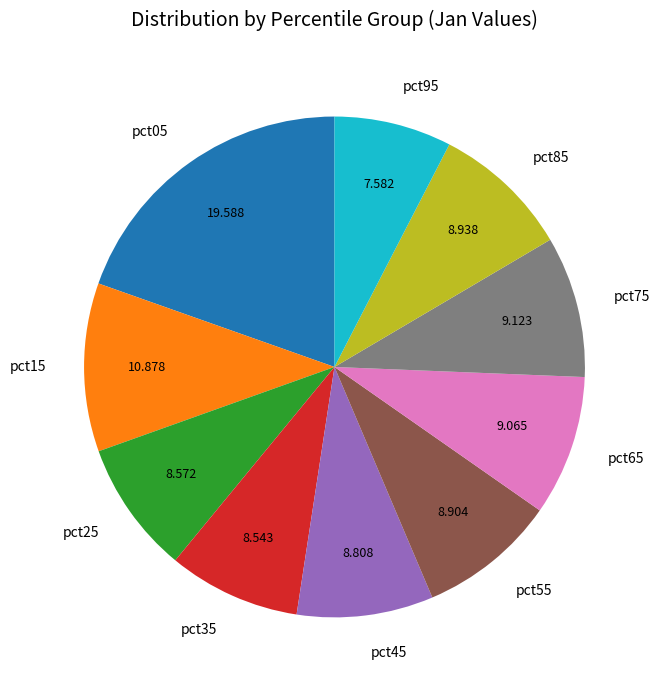

Does pct45 account for over 50% of the chart?

No